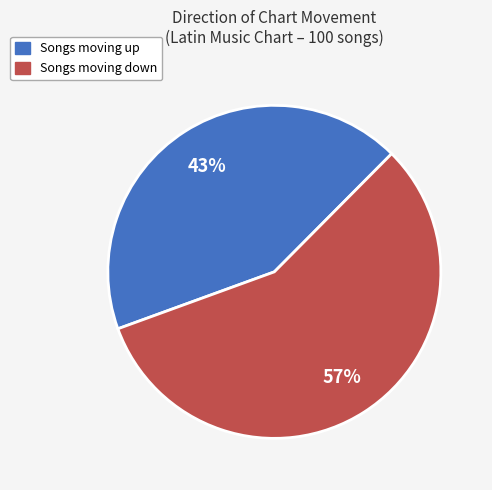

Is there any slice that represents more than half of the pie?

Yes